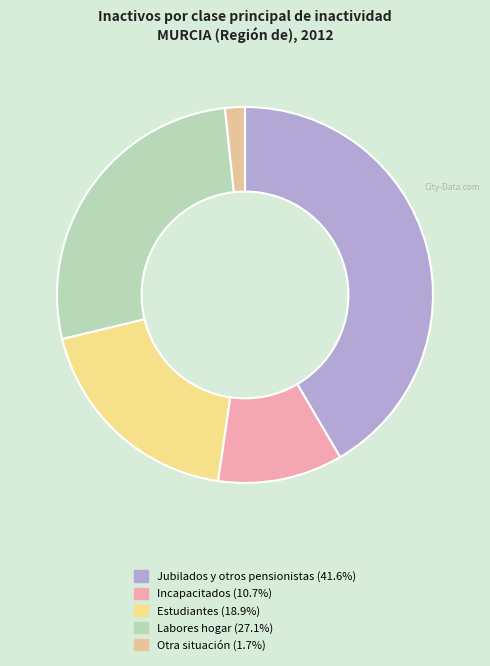

Count the number of slices in the pie.

5